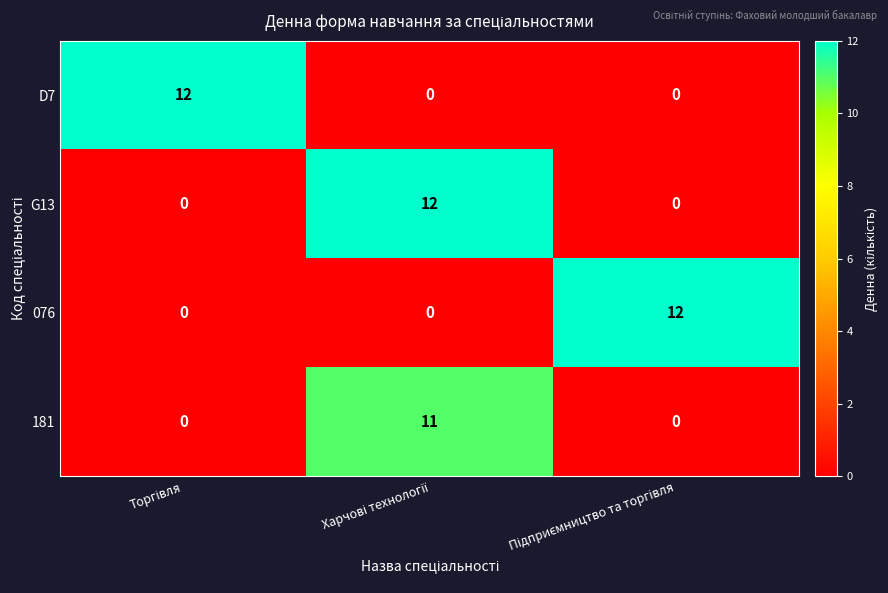

What is the maximum value shown in the chart?

12